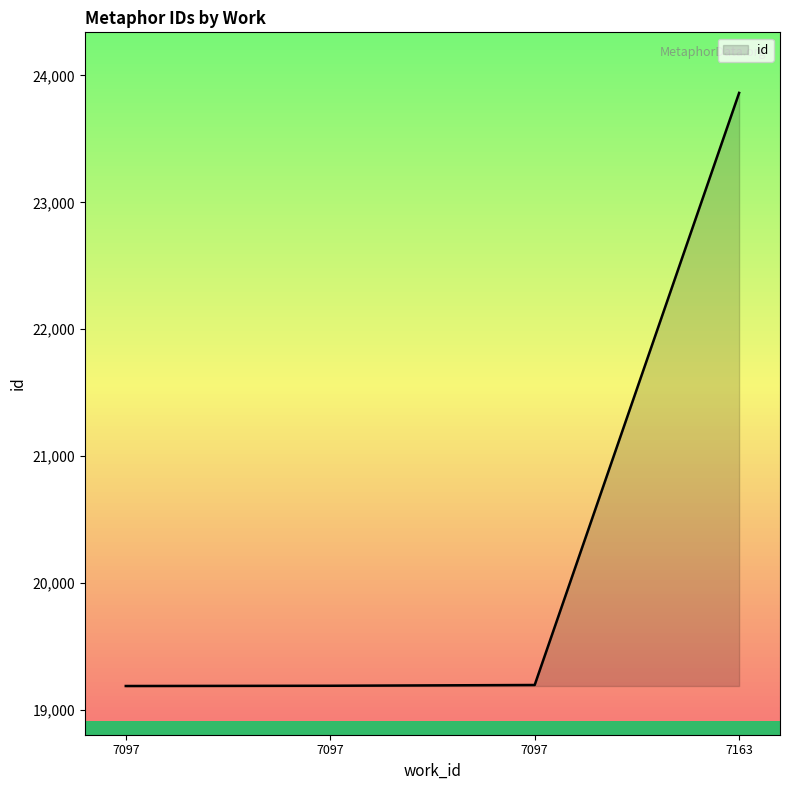

Does the chart have visible grid lines?

No